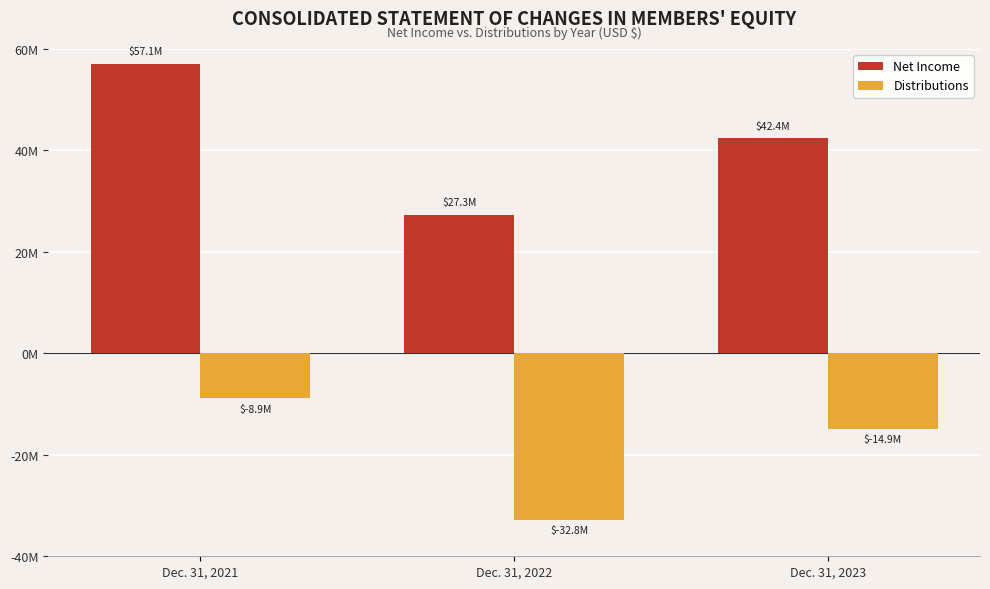

True or false: Distributions has a value of -22943712 at Dec. 31, 2023.

False